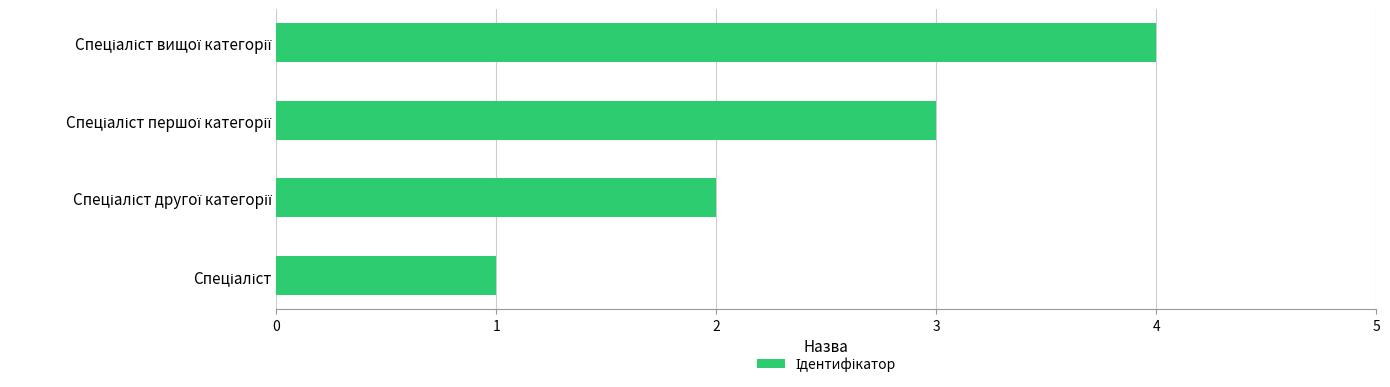

What is the difference between the maximum and minimum values?

3